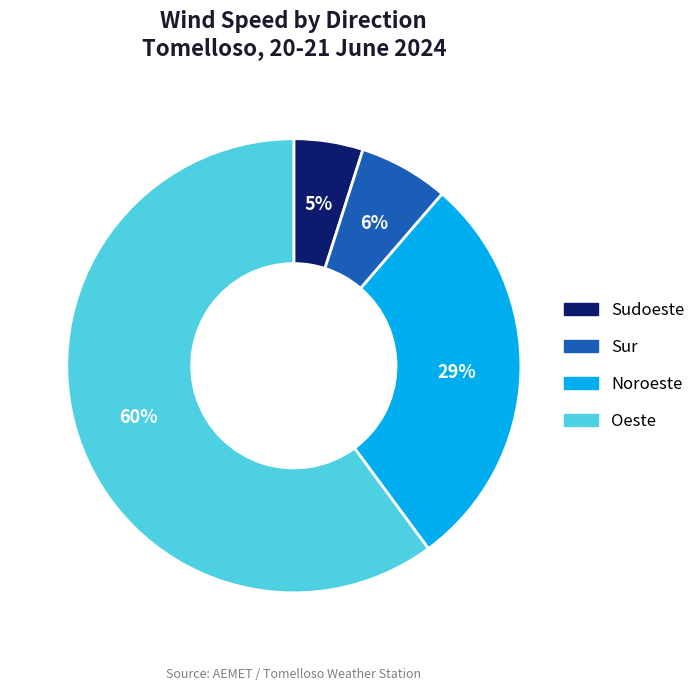

To the nearest percent, what is the difference between the largest and smallest slice percentages?

55%